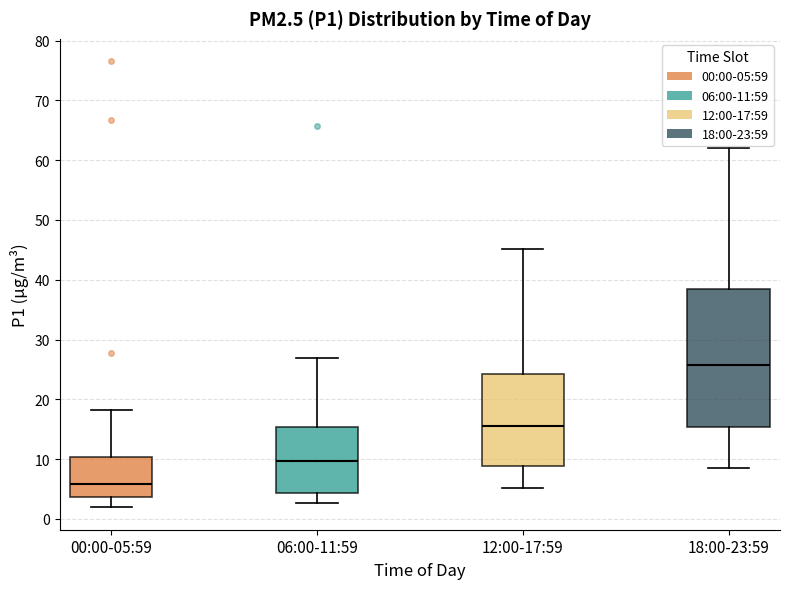

Where is the lower edge of the box for 06:00-11:59 on the y-axis? The values are not printed on the chart, so give them approximately, as read against the axis.

4